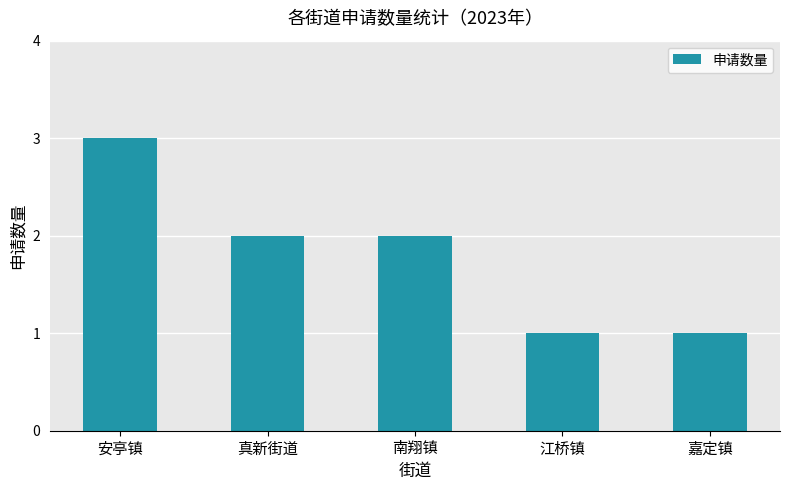

True or false: the data shows 5 at 安亭镇.

False